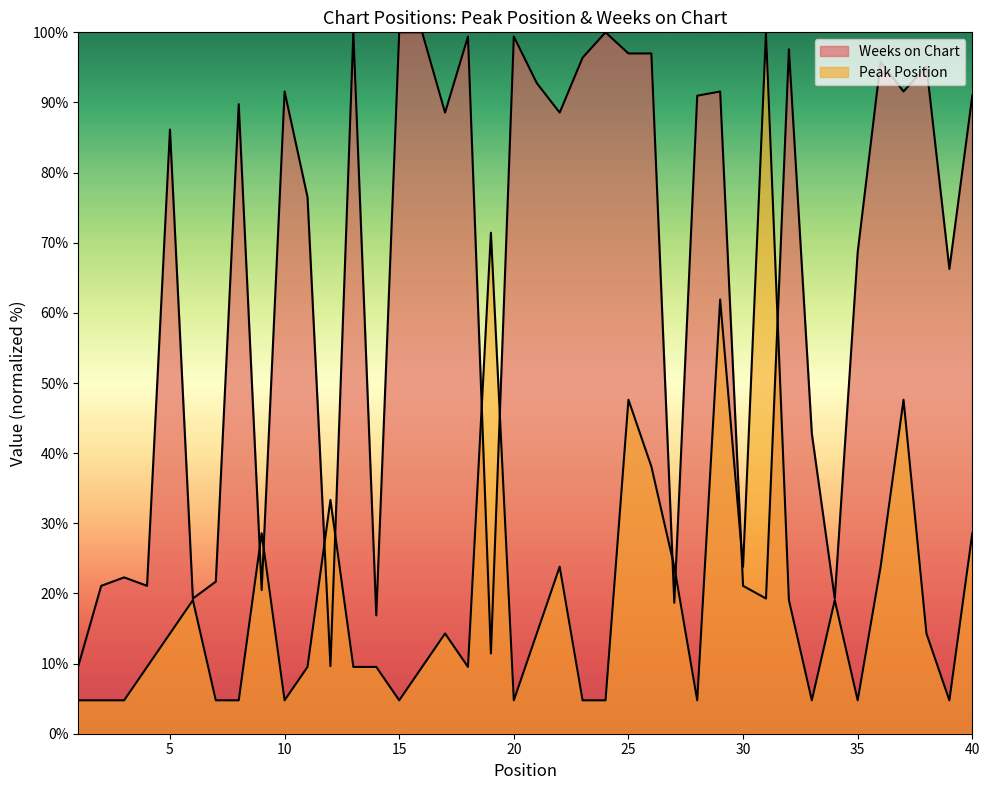

Which category has the lowest value in the Peak Position series?

1